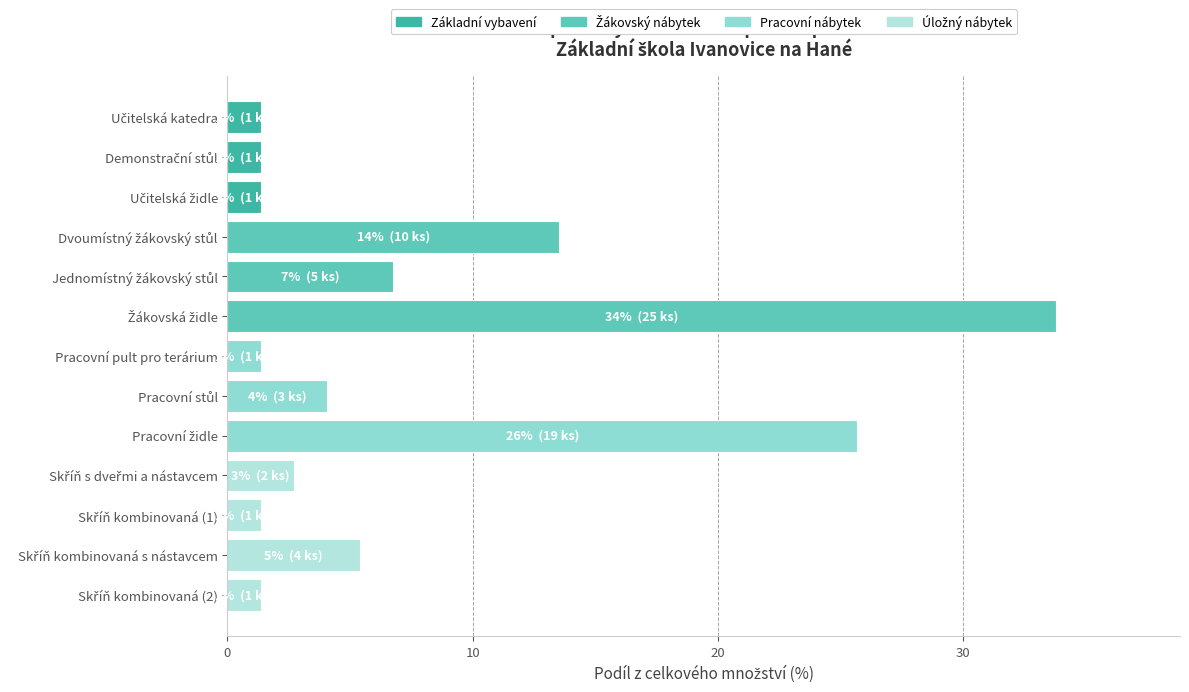

The value at Pracovní pult pro terárium is 1.4. True or false?

True